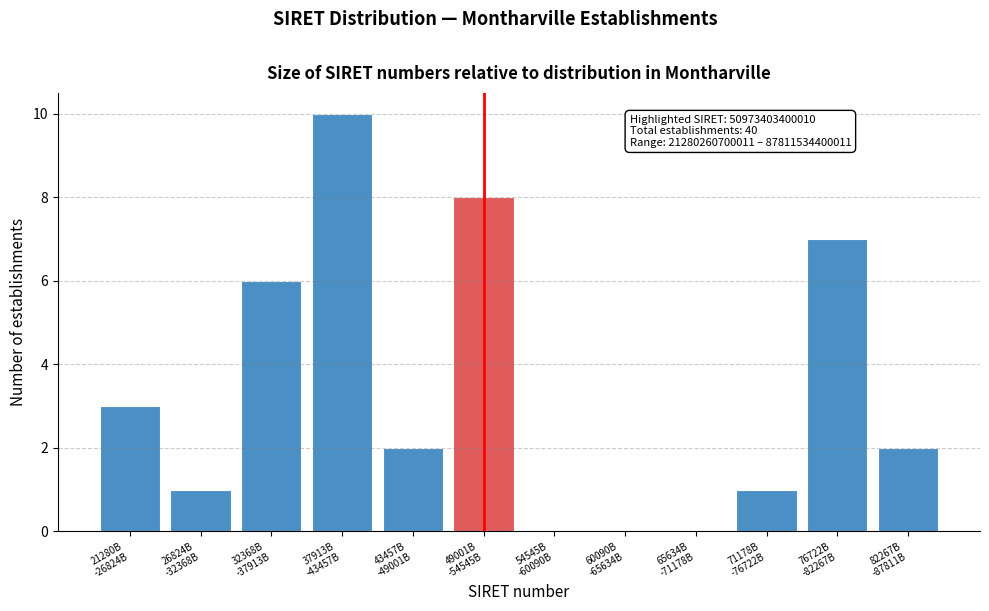

What is the sum of all values?

40